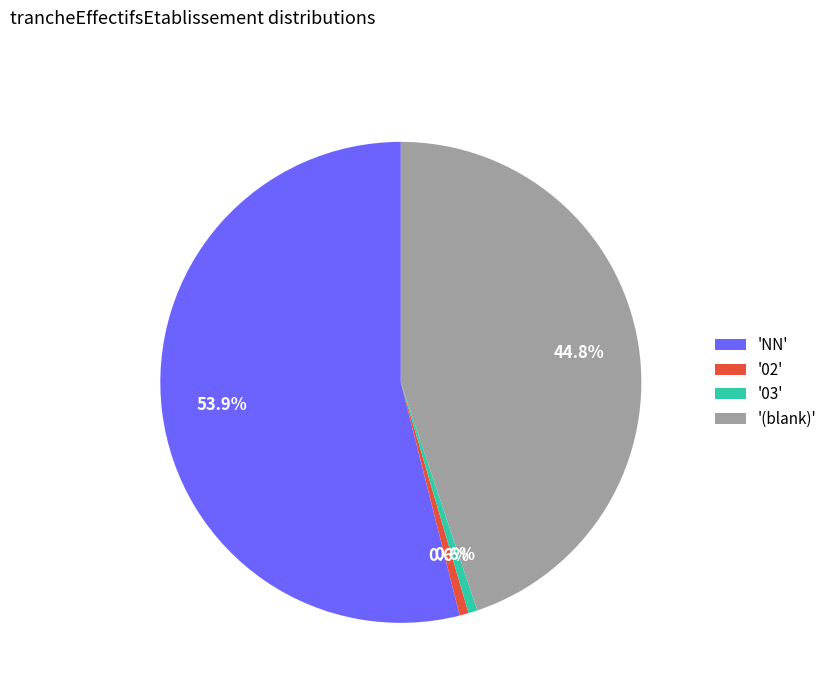

Does '02' represent more than half of the total?

No